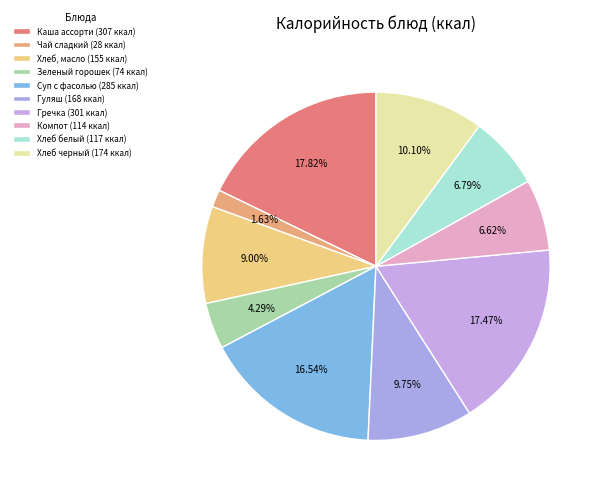

Does any single category account for the majority?

No